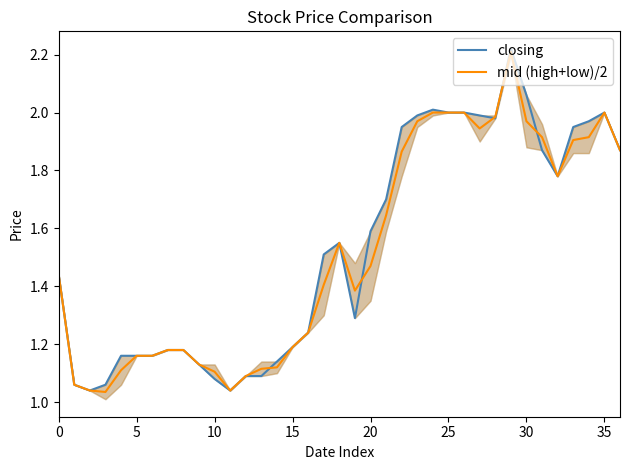

How many intersections are there between closing and mid (high+low)/2?

5